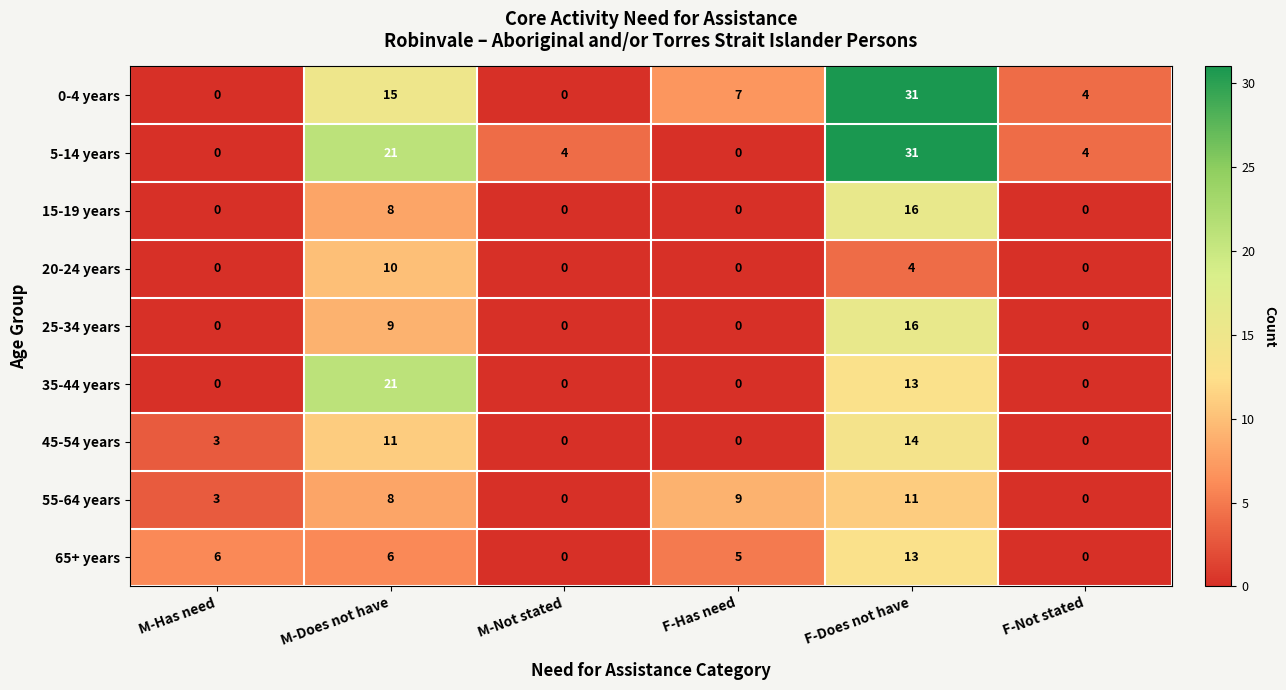

What is the maximum value shown in the chart?

31